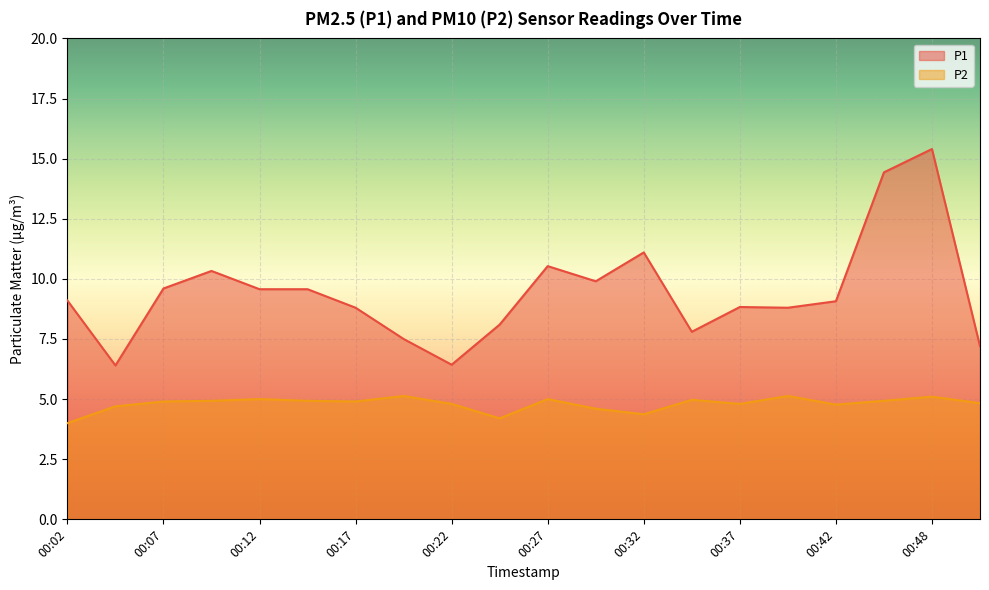

List the labels in order of P2 value, smallest first.

00:02, 00:25, 00:32, 00:30, 00:04, 00:42, 00:22, 00:37, 00:50, 00:07, 00:17, 00:10, 00:15, 00:45, 00:35, 00:12, 00:27, 00:48, 00:20, 00:40